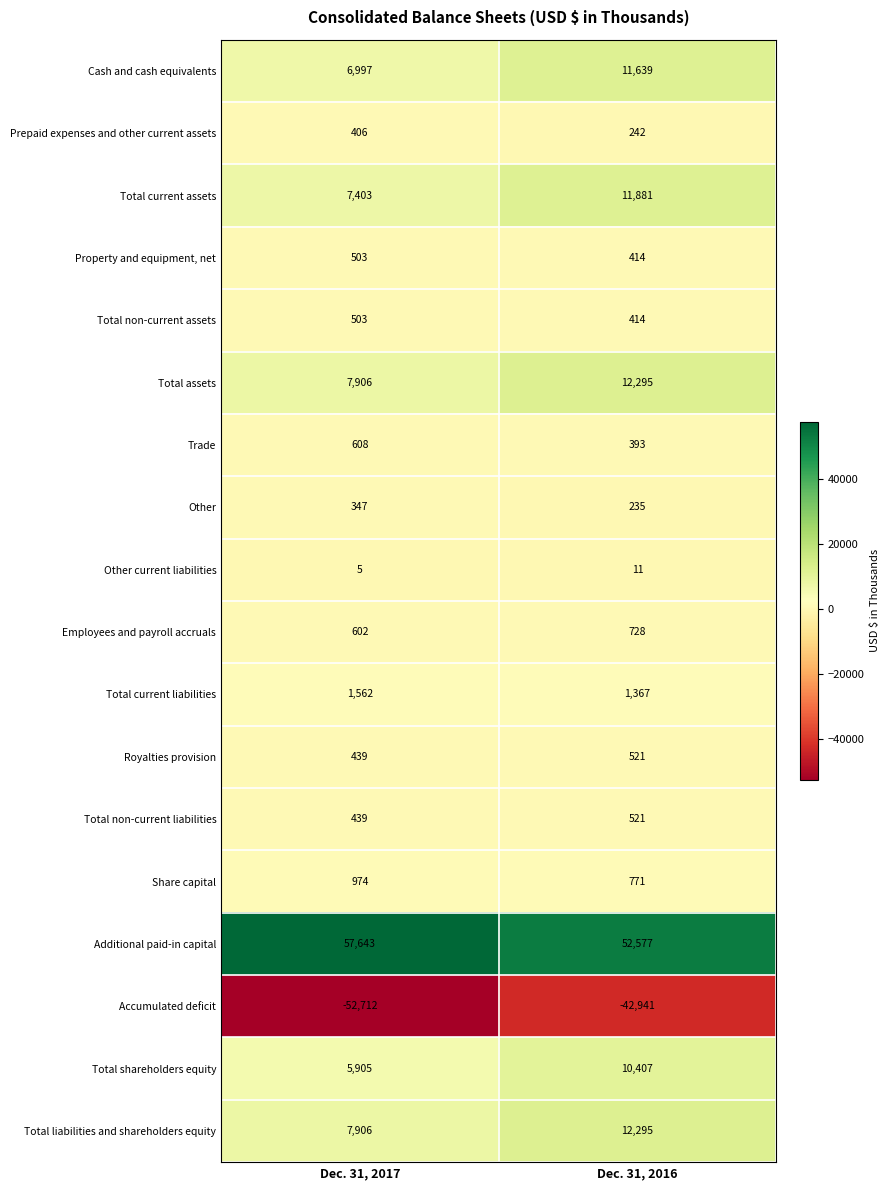

What is the greatest value displayed?

57643